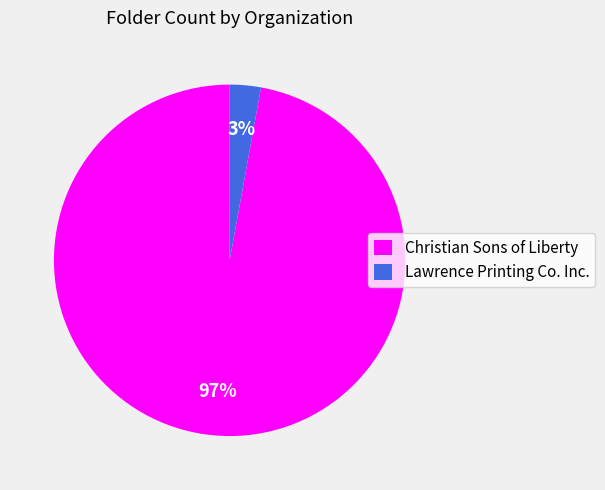

To the nearest percent, what is the difference between the Lawrence Printing Co. Inc. and Christian Sons of Liberty slice percentages?

94%